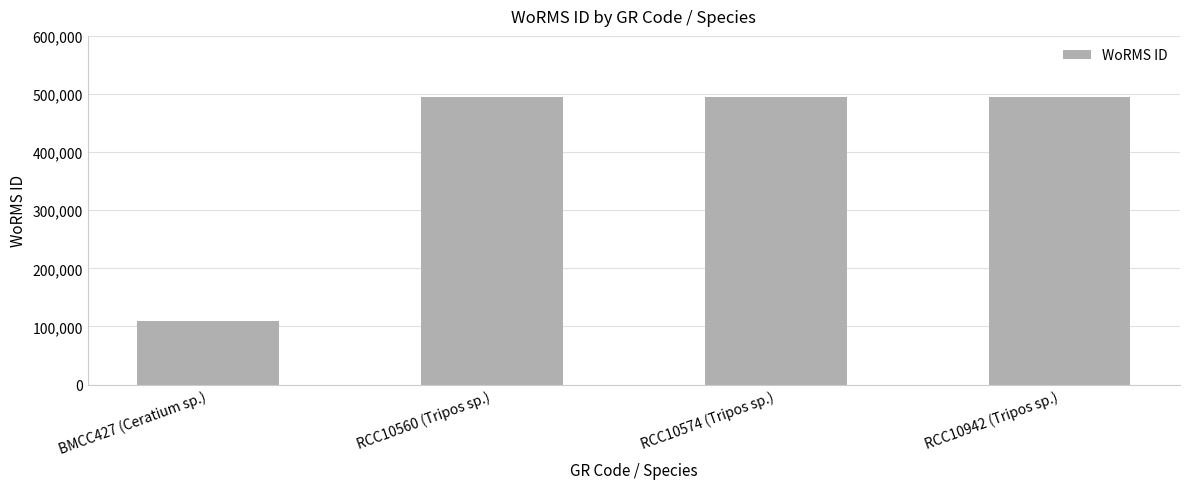

What is the minimum value shown in the chart?

109506